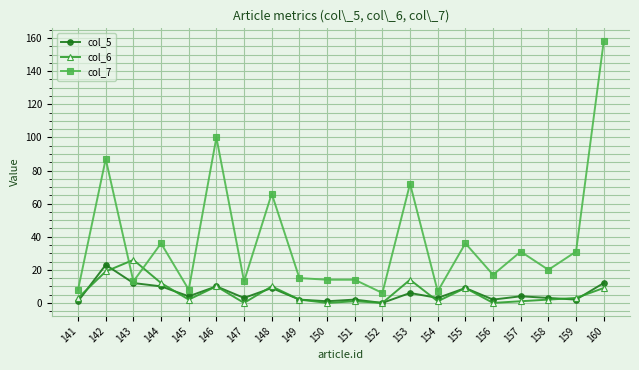

Reading left to right, extract all data points from this chart.

col_5: 141=1	142=23	143=12	144=10	145=4	146=10	147=3	148=9	149=2	150=1	151=2	152=0	153=6	154=3	155=9	156=2	157=4	158=3	159=2	160=12
col_6: 141=3	142=19	143=26	144=12	145=2	146=10	147=0	148=10	149=2	150=0	151=1	152=0	153=14	154=1	155=9	156=0	157=1	158=2	159=3	160=9
col_7: 141=8	142=87	143=13	144=36	145=8	146=100	147=13	148=66	149=15	150=14	151=14	152=6	153=72	154=7	155=36	156=17	157=31	158=20	159=31	160=158